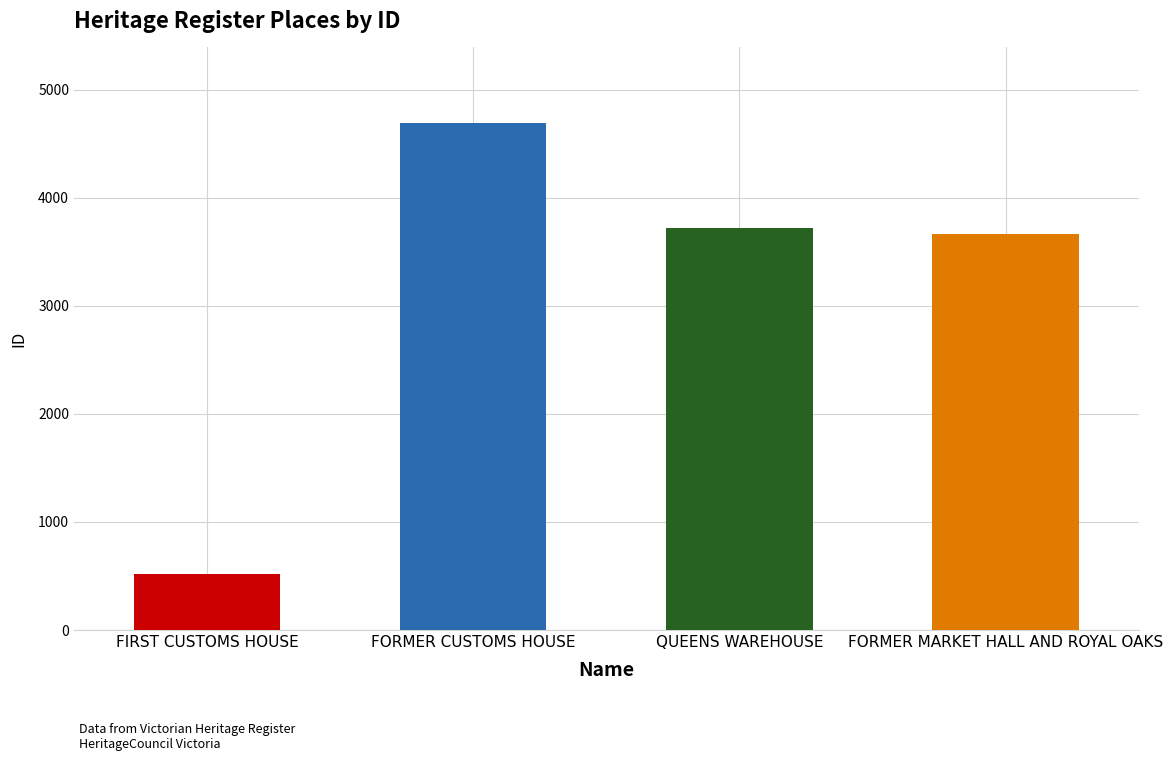

Reading left to right, extract all data points from this chart.

519	4689	3723	3664